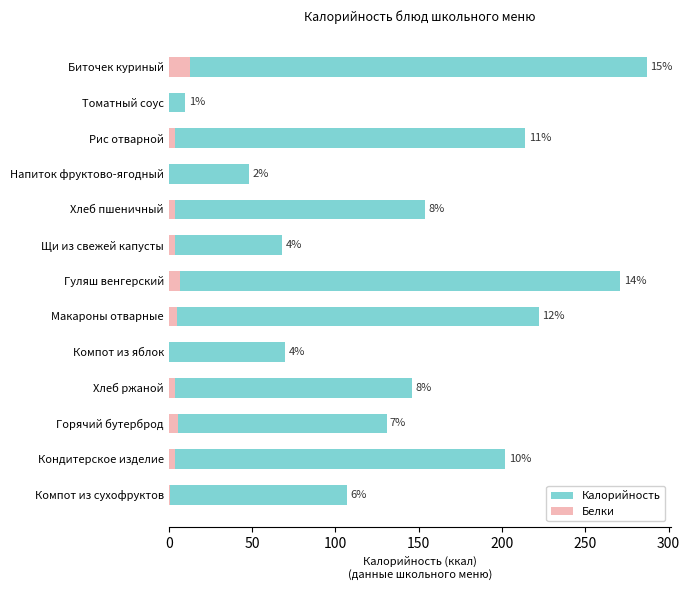

Reading right to left, what are all the values shown in this chart?

Калорийность: 107.0	202.0	130.7	146.0	70.0	222.0	271.0	68.0	154.0	48.2	214.0	10.0	287.0
Белки: 1.0	4.0	5.5	4.0	0.0	5.0	7.0	4.0	4.0	0.2	4.0	0.0	13.0